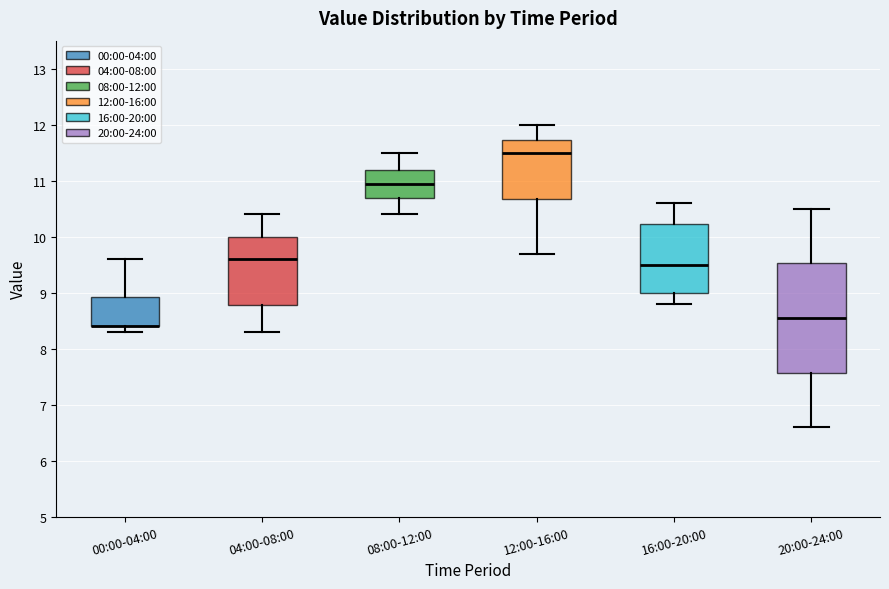

Reading left to right, transcribe this box plot: for each box, give where its median line is, the range the box spans, and where its two whiskers end, as read against the y-axis. The values are not printed on the chart, so give them approximately, as read against the axis.

00:00-04:00: median 8.4 (drawn on the box's lower edge), box 8.4 to 8.9, whiskers 8.3 to 9.6
04:00-08:00: median 9.6, box 8.8 to 10.0, whiskers 8.3 to 10.4
08:00-12:00: median 11.0, box 10.7 to 11.2, whiskers 10.4 to 11.5
12:00-16:00: median 11.5, box 10.7 to 11.7, whiskers 9.7 to 12.0
16:00-20:00: median 9.5, box 9.0 to 10.2, whiskers 8.8 to 10.6
20:00-24:00: median 8.6, box 7.6 to 9.5, whiskers 6.6 to 10.5